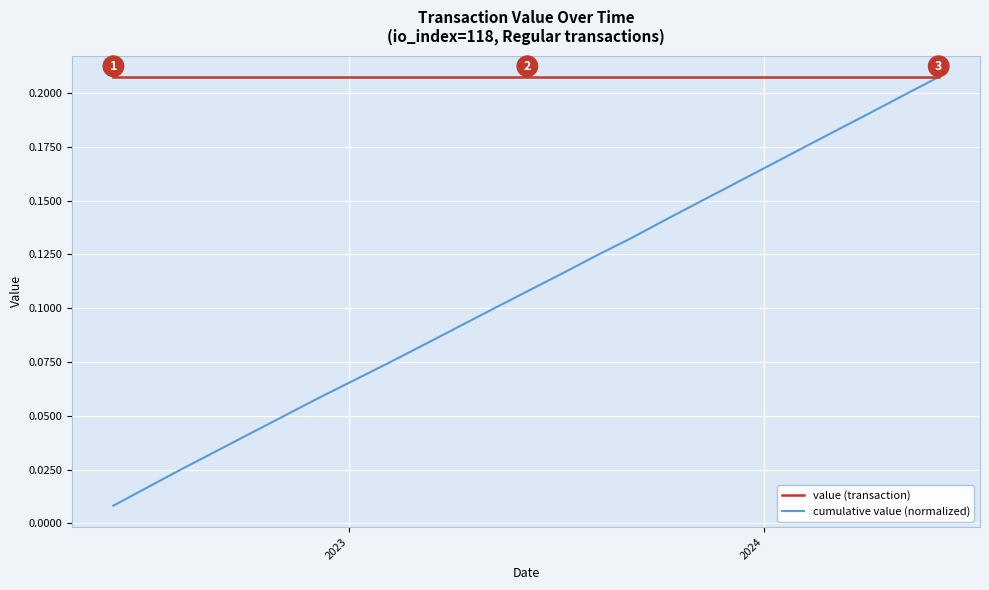

What are all the series names shown in the legend?

value (transaction), cumulative value (normalized)